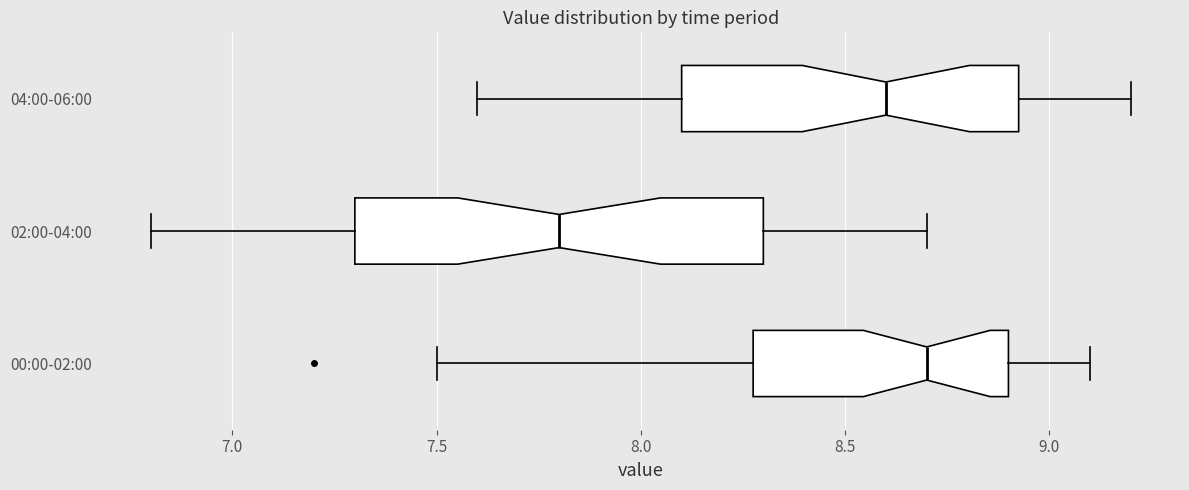

Reading bottom to top, read every box against the x-axis: the position of its median line, the range the box covers, and the ends of its whiskers. The values are not printed on the chart, so give them approximately, as read against the axis.

00:00-02:00: median 8.70, box 8.30 to 8.90, whiskers 7.50 to 9.10
02:00-04:00: median 7.80, box 7.30 to 8.30, whiskers 6.80 to 8.70
04:00-06:00: median 8.60, box 8.10 to 8.95, whiskers 7.60 to 9.20